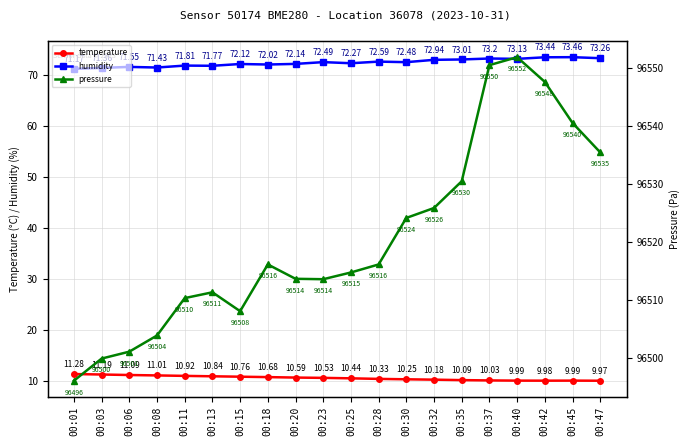

How many values in the temperature series are below 10?

4